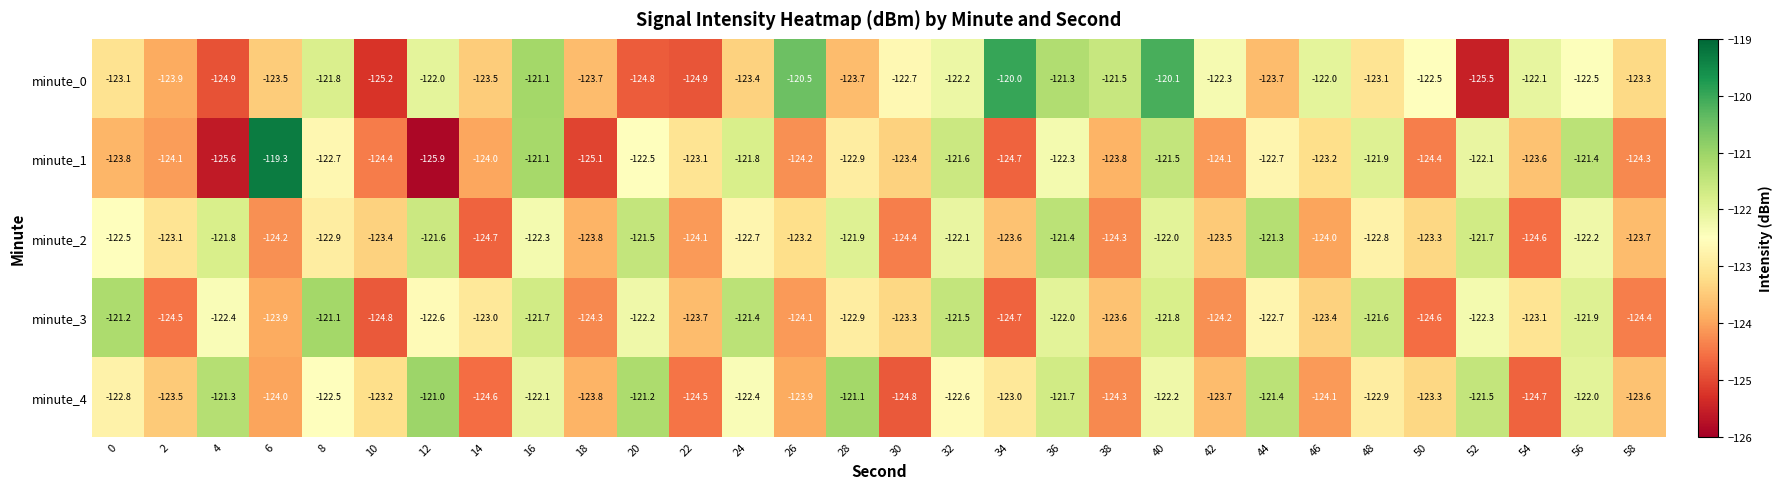

Which series has the largest total across all categories?

minute_0